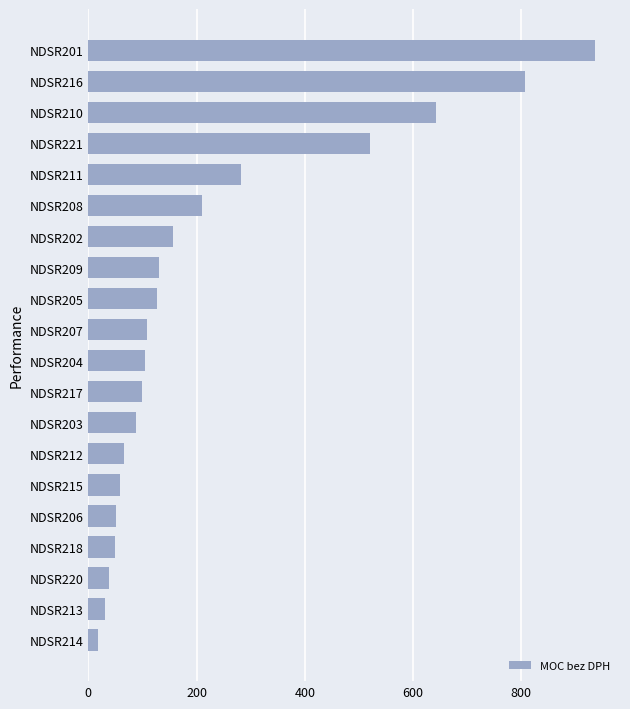

How many values are below 108?

10